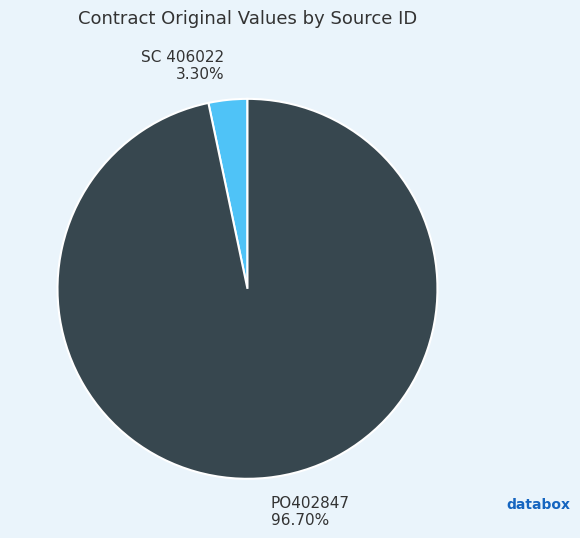

Is the sum of PO402847 and SC 406022 greater than half?

Yes